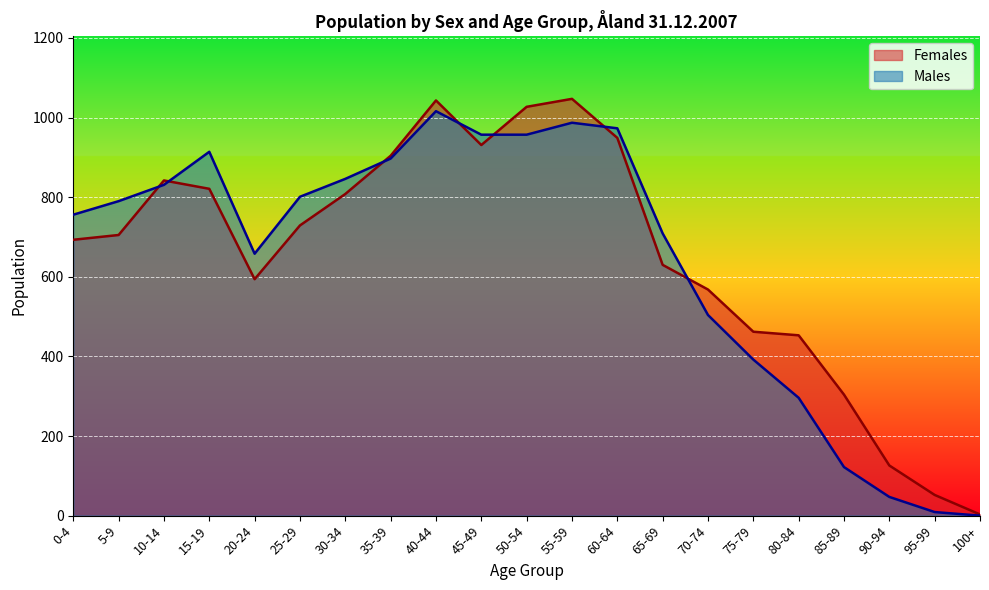

What is the total value across all series at 25-29?

1530